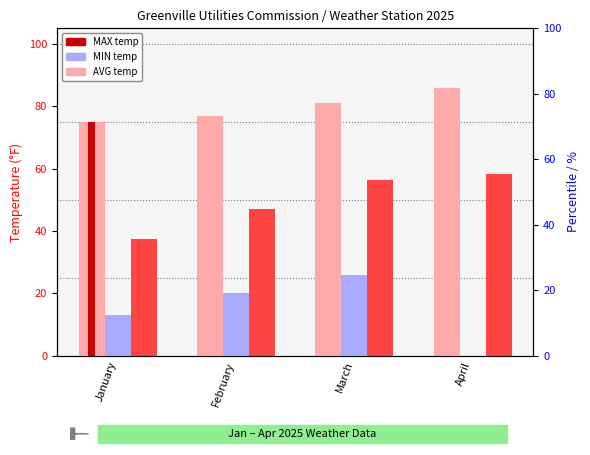

Reading left to right, transcribe all the data shown in this chart.

MAX: 75.0	77.0	81.0	86.0
MIN: 13.0	20.0	26.0	0.0
AVG: 37.4	46.9	56.5	58.3